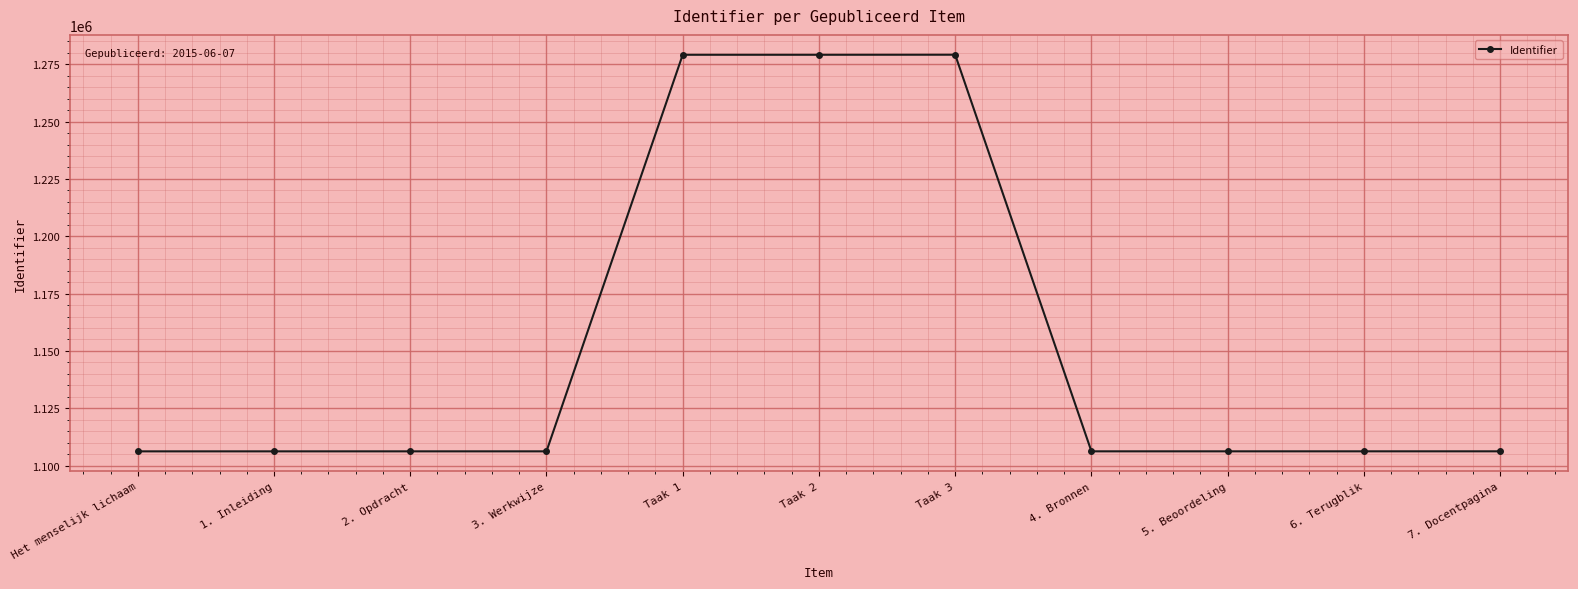

What is the minimum value shown in the chart?

1106224